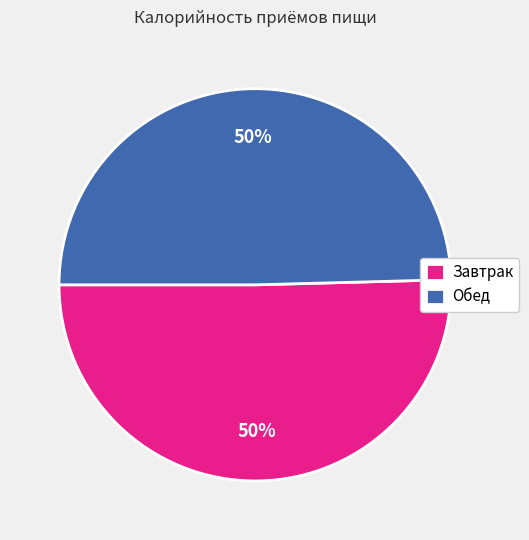

To the nearest percent, what portion does Завтрак represent?

50%